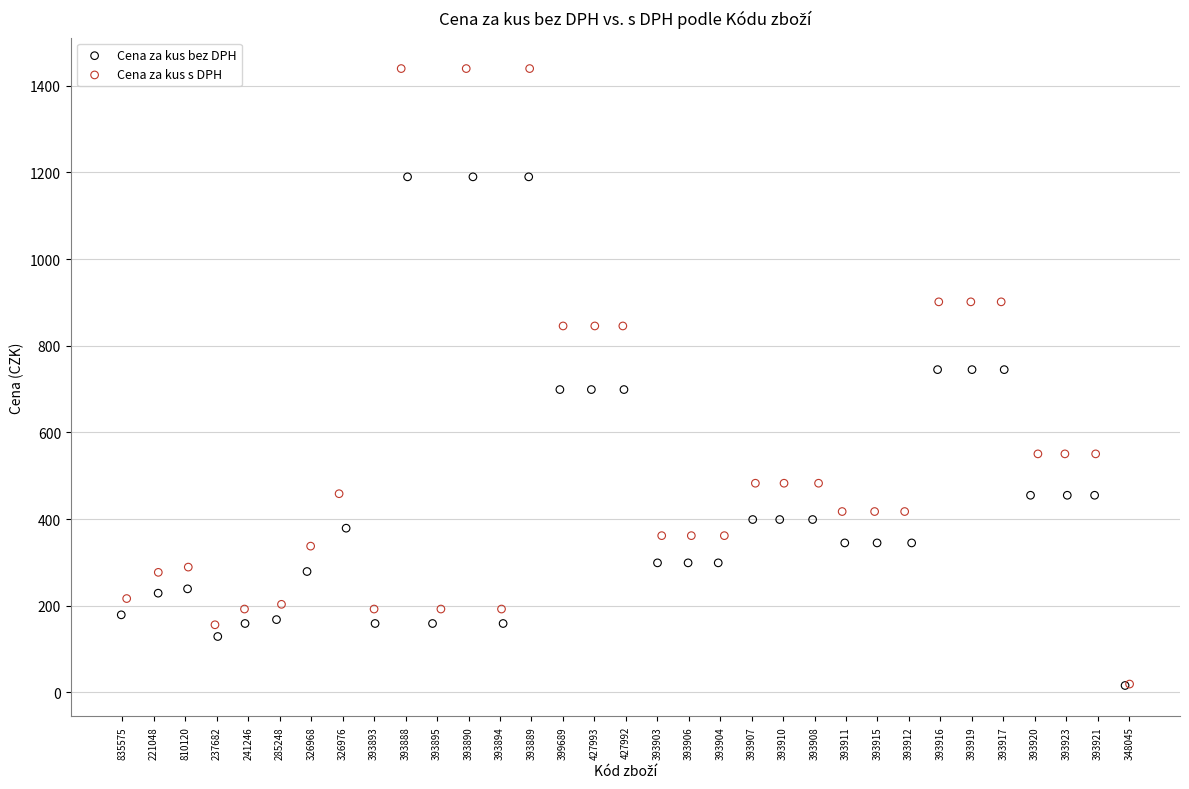

What are all the series names shown in the legend?

Cena za kus bez DPH, Cena za kus s DPH